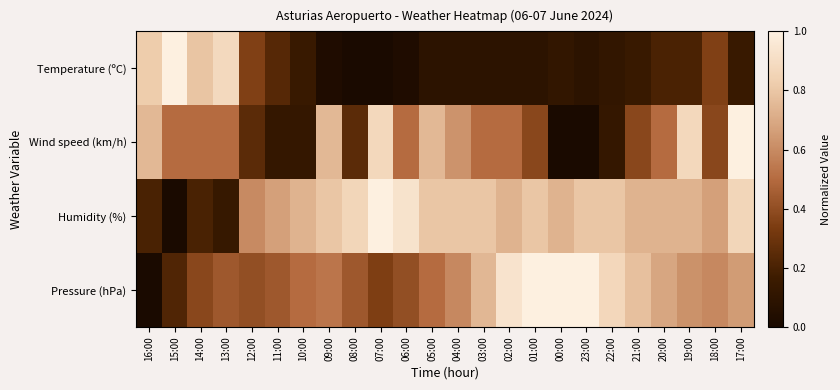

Reading left to right, what are all the values shown in this chart?

Temperature (ºC): 16:00=0.8	15:00=1.0	14:00=0.8	13:00=0.9	12:00=0.4	11:00=0.2	10:00=0.1	09:00=0.0	08:00=0.0	07:00=0.0	06:00=0.0	05:00=0.1	04:00=0.1	03:00=0.1	02:00=0.1	01:00=0.1	00:00=0.1	23:00=0.1	22:00=0.1	21:00=0.1	20:00=0.2	19:00=0.2	18:00=0.4	17:00=0.1
Wind speed (km/h): 16:00=0.8	15:00=0.5	14:00=0.5	13:00=0.5	12:00=0.2	11:00=0.1	10:00=0.1	09:00=0.8	08:00=0.2	07:00=0.9	06:00=0.5	05:00=0.8	04:00=0.6	03:00=0.5	02:00=0.5	01:00=0.4	00:00=0.0	23:00=0.0	22:00=0.1	21:00=0.4	20:00=0.5	19:00=0.9	18:00=0.4	17:00=1.0
Humidity (%): 16:00=0.2	15:00=0.0	14:00=0.2	13:00=0.1	12:00=0.6	11:00=0.7	10:00=0.7	09:00=0.8	08:00=0.9	07:00=1.0	06:00=0.9	05:00=0.8	04:00=0.8	03:00=0.8	02:00=0.7	01:00=0.8	00:00=0.7	23:00=0.8	22:00=0.8	21:00=0.7	20:00=0.7	19:00=0.7	18:00=0.7	17:00=0.9
Pressure (hPa): 16:00=0.0	15:00=0.2	14:00=0.4	13:00=0.4	12:00=0.4	11:00=0.4	10:00=0.5	09:00=0.5	08:00=0.4	07:00=0.3	06:00=0.4	05:00=0.5	04:00=0.6	03:00=0.7	02:00=0.9	01:00=1.0	00:00=1.0	23:00=1.0	22:00=0.9	21:00=0.8	20:00=0.7	19:00=0.6	18:00=0.6	17:00=0.7